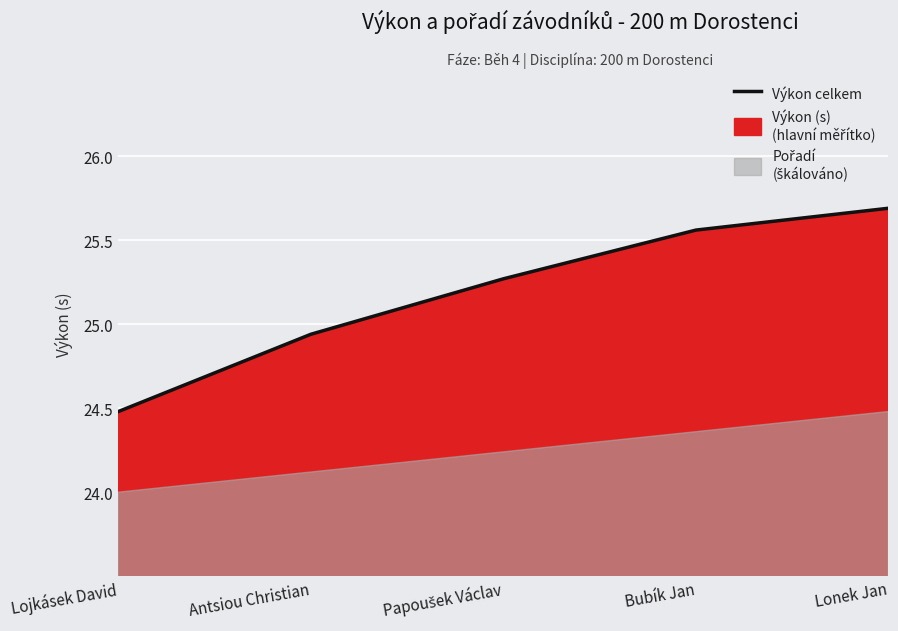

What is the sum of the values at Bubík Jan and Papoušek Václav?

50.8